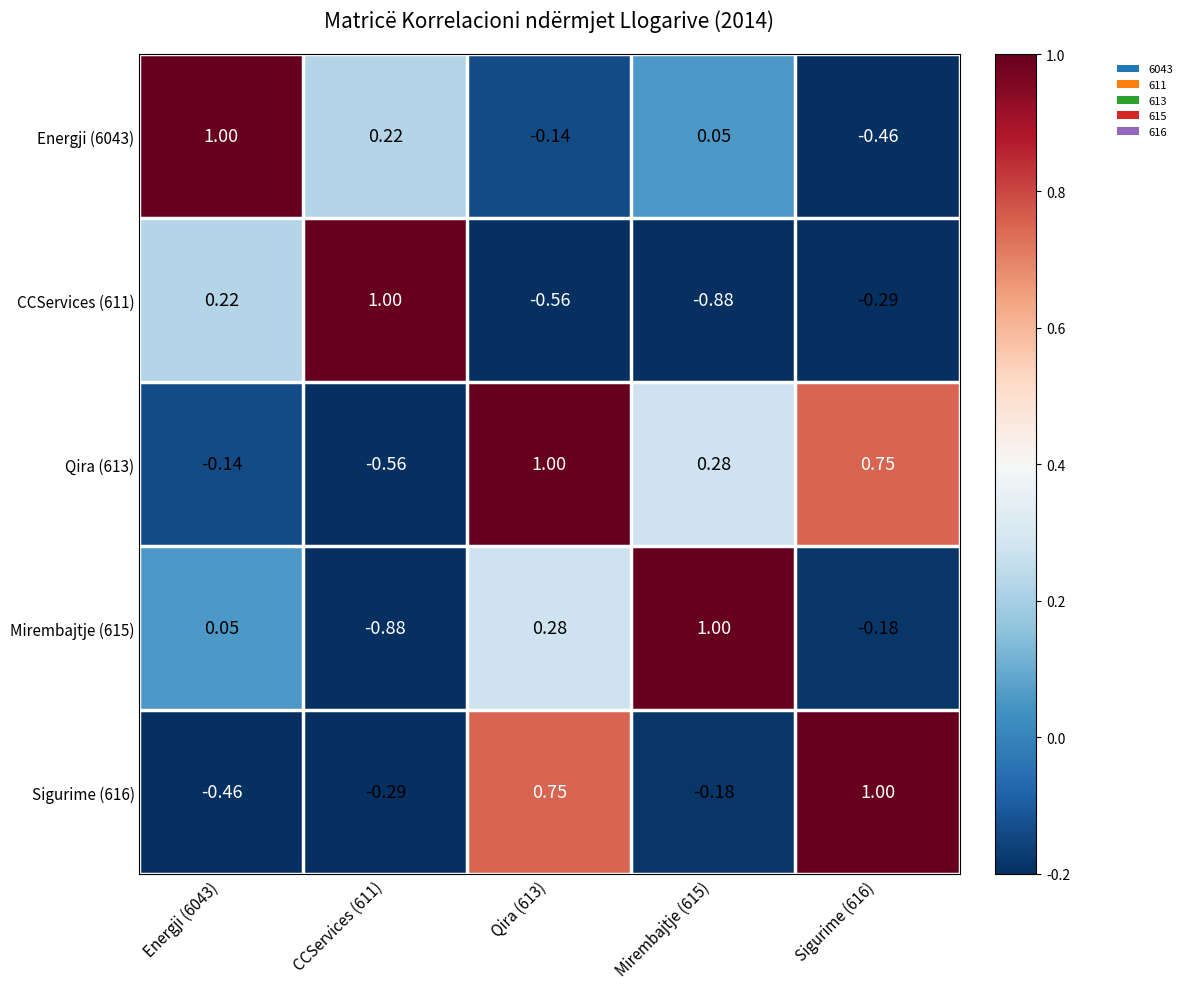

Is the value of Qira (613) at Sigurime (616) greater than the value of Mirembajtje (615) at Sigurime (616)?

Yes